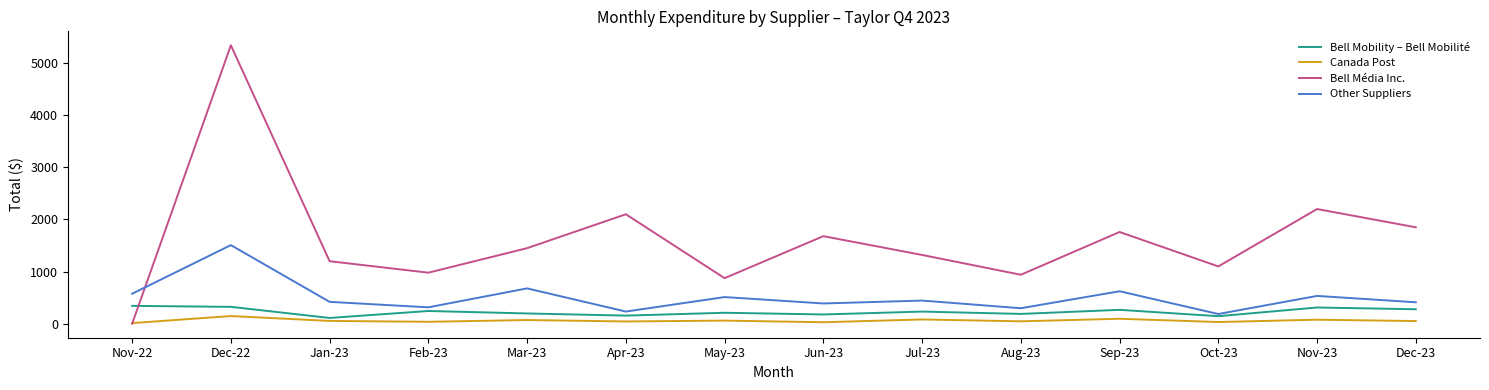

Where do Canada Post and Bell Média Inc. first cross each other?

Nov-22 and Dec-22